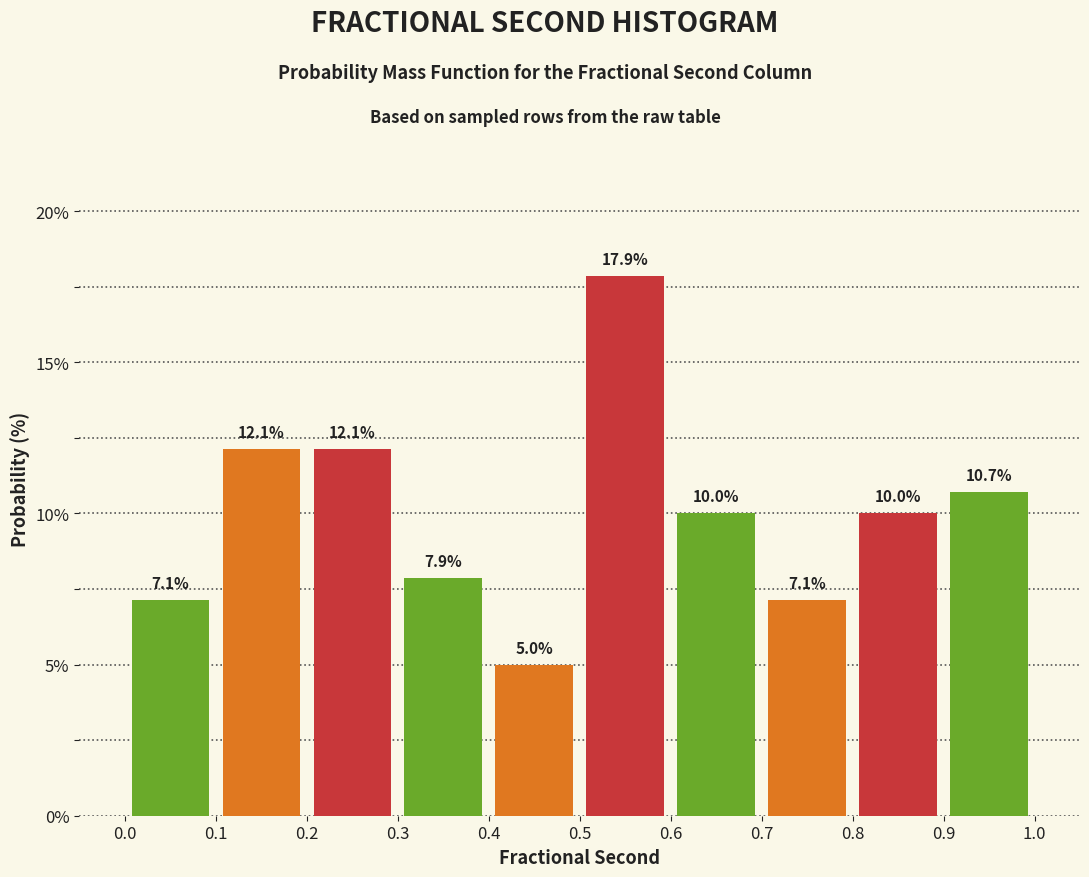

Which range on the x-axis has the tallest bar?

0.5 to 0.6